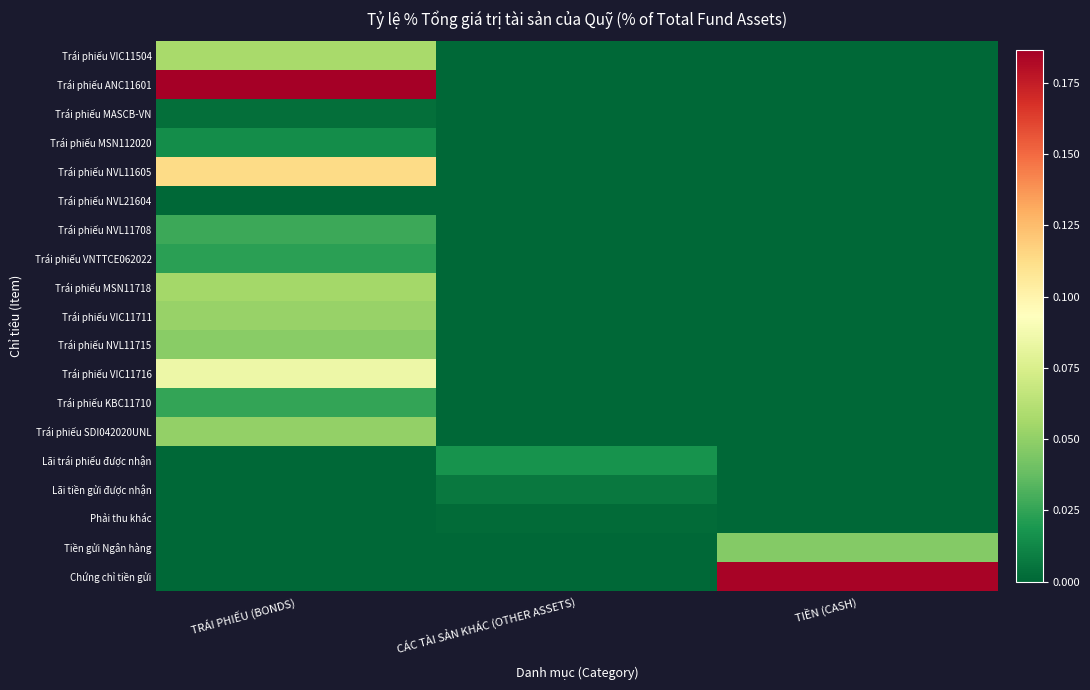

Reading left to right, list all the values displayed in this chart.

Trái phiếu VIC11504: TRÁI PHIẾU (BONDS)=0.1	CÁC TÀI SẢN KHÁC (OTHER ASSETS)=0.0	TIỀN (CASH)=0.0
Trái phiếu ANC11601: TRÁI PHIẾU (BONDS)=0.2	CÁC TÀI SẢN KHÁC (OTHER ASSETS)=0.0	TIỀN (CASH)=0.0
Trái phiếu MASCB-VN: TRÁI PHIẾU (BONDS)=0.0	CÁC TÀI SẢN KHÁC (OTHER ASSETS)=0.0	TIỀN (CASH)=0.0
Trái phiếu MSN112020: TRÁI PHIẾU (BONDS)=0.0	CÁC TÀI SẢN KHÁC (OTHER ASSETS)=0.0	TIỀN (CASH)=0.0
Trái phiếu NVL11605: TRÁI PHIẾU (BONDS)=0.1	CÁC TÀI SẢN KHÁC (OTHER ASSETS)=0.0	TIỀN (CASH)=0.0
Trái phiếu NVL21604: TRÁI PHIẾU (BONDS)=0.0	CÁC TÀI SẢN KHÁC (OTHER ASSETS)=0.0	TIỀN (CASH)=0.0
Trái phiếu NVL11708: TRÁI PHIẾU (BONDS)=0.0	CÁC TÀI SẢN KHÁC (OTHER ASSETS)=0.0	TIỀN (CASH)=0.0
Trái phiếu VNTTCE062022: TRÁI PHIẾU (BONDS)=0.0	CÁC TÀI SẢN KHÁC (OTHER ASSETS)=0.0	TIỀN (CASH)=0.0
Trái phiếu MSN11718: TRÁI PHIẾU (BONDS)=0.1	CÁC TÀI SẢN KHÁC (OTHER ASSETS)=0.0	TIỀN (CASH)=0.0
Trái phiếu VIC11711: TRÁI PHIẾU (BONDS)=0.1	CÁC TÀI SẢN KHÁC (OTHER ASSETS)=0.0	TIỀN (CASH)=0.0
Trái phiếu NVL11715: TRÁI PHIẾU (BONDS)=0.0	CÁC TÀI SẢN KHÁC (OTHER ASSETS)=0.0	TIỀN (CASH)=0.0
Trái phiếu VIC11716: TRÁI PHIẾU (BONDS)=0.1	CÁC TÀI SẢN KHÁC (OTHER ASSETS)=0.0	TIỀN (CASH)=0.0
Trái phiếu KBC11710: TRÁI PHIẾU (BONDS)=0.0	CÁC TÀI SẢN KHÁC (OTHER ASSETS)=0.0	TIỀN (CASH)=0.0
Trái phiếu SDI042020UNL: TRÁI PHIẾU (BONDS)=0.1	CÁC TÀI SẢN KHÁC (OTHER ASSETS)=0.0	TIỀN (CASH)=0.0
Lãi trái phiếu được nhận: TRÁI PHIẾU (BONDS)=0.0	CÁC TÀI SẢN KHÁC (OTHER ASSETS)=0.0	TIỀN (CASH)=0.0
Lãi tiền gửi được nhận: TRÁI PHIẾU (BONDS)=0.0	CÁC TÀI SẢN KHÁC (OTHER ASSETS)=0.0	TIỀN (CASH)=0.0
Phải thu khác: TRÁI PHIẾU (BONDS)=0.0	CÁC TÀI SẢN KHÁC (OTHER ASSETS)=0.0	TIỀN (CASH)=0.0
Tiền gửi Ngân hàng: TRÁI PHIẾU (BONDS)=0.0	CÁC TÀI SẢN KHÁC (OTHER ASSETS)=0.0	TIỀN (CASH)=0.0
Chứng chỉ tiền gửi: TRÁI PHIẾU (BONDS)=0.0	CÁC TÀI SẢN KHÁC (OTHER ASSETS)=0.0	TIỀN (CASH)=0.2